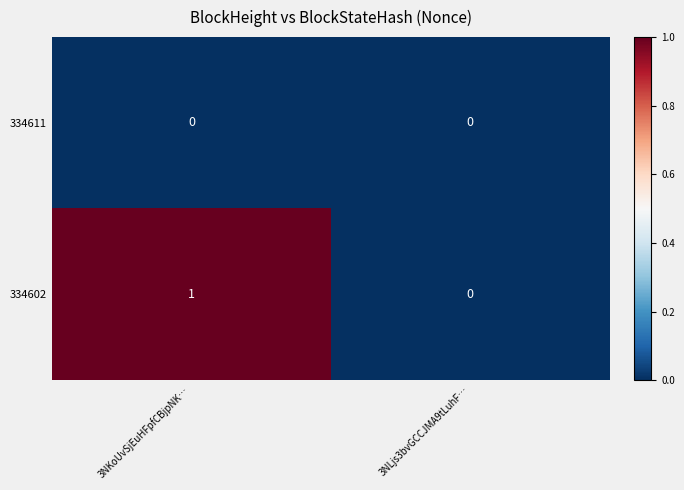

At which label is 334602 closest to 0?

3NLjs3bvGCCJMA9tLuhF…